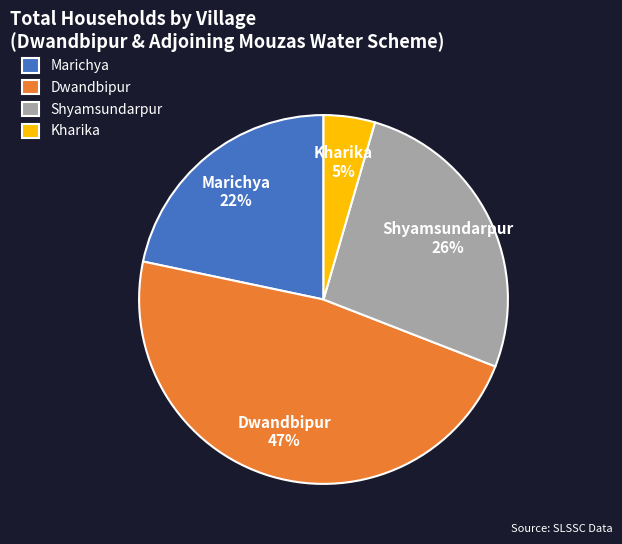

To the nearest percent, what is the average slice percentage?

25%